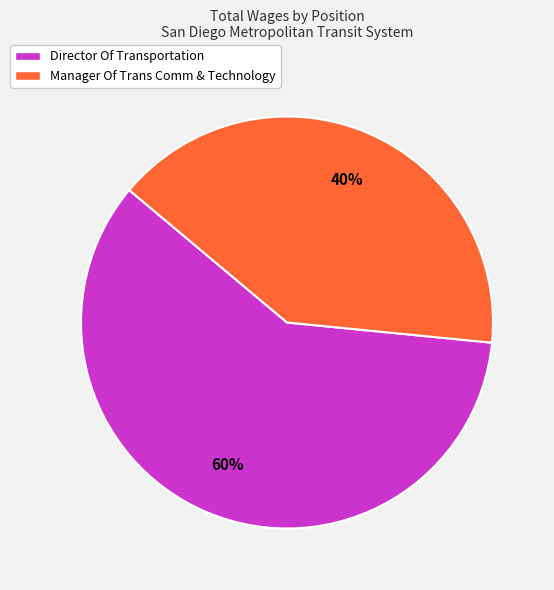

Which has a higher value, Manager Of Trans Comm & Technology or Director Of Transportation?

Director Of Transportation